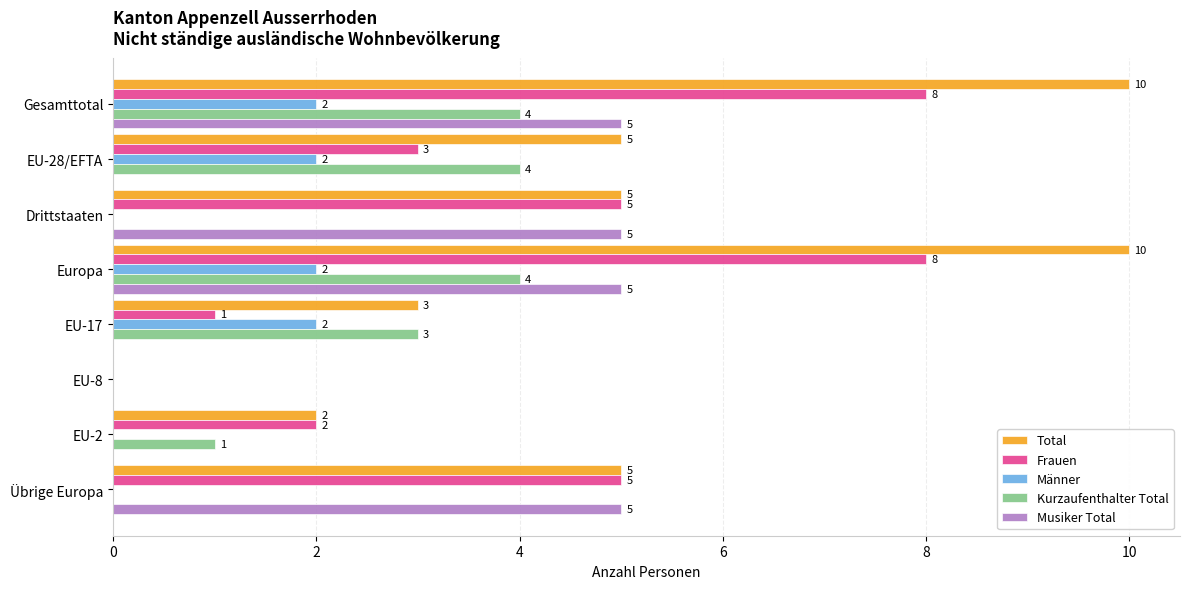

How many data points does each series have?

8